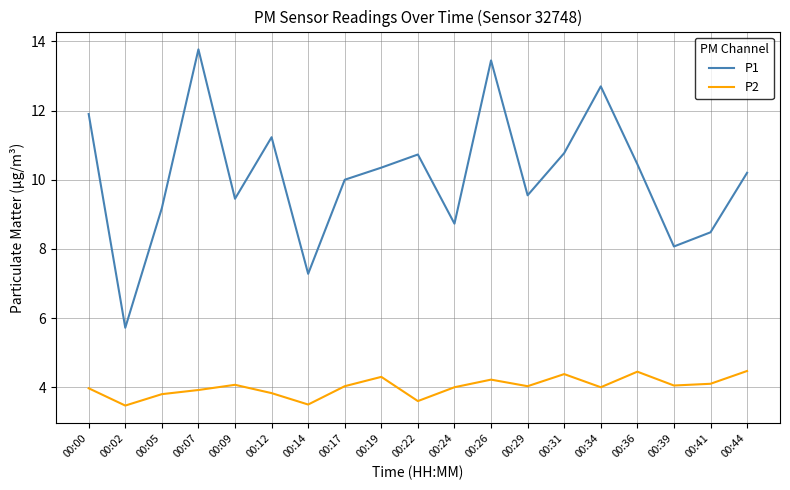

How many lines are shown in the chart?

2